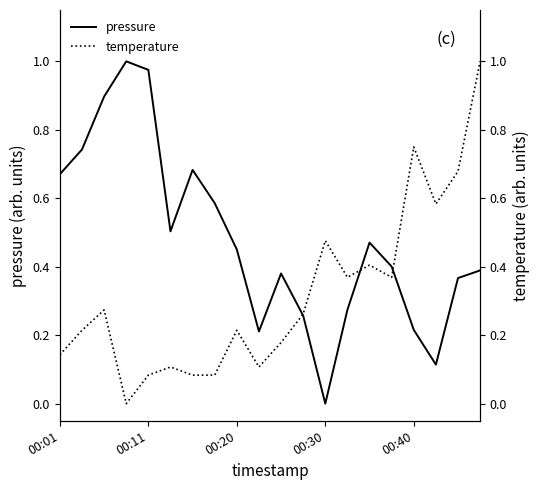

True or false: pressure has more than 2 interior local peaks.

True